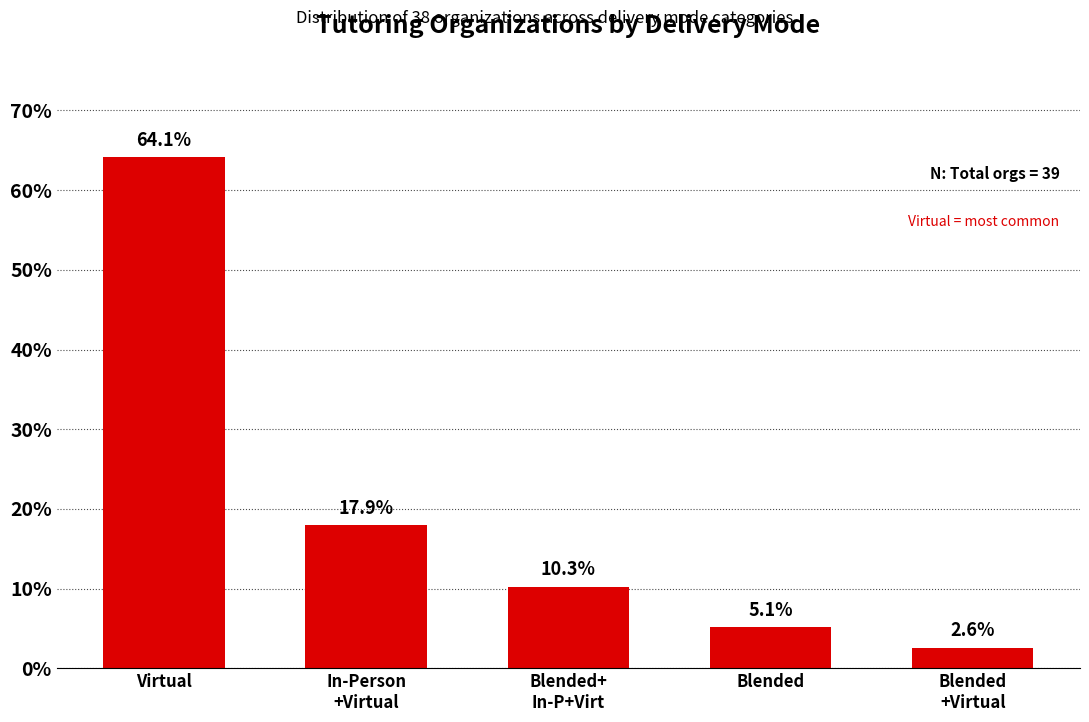

What is the label of the 4th bar from the left?

Blended